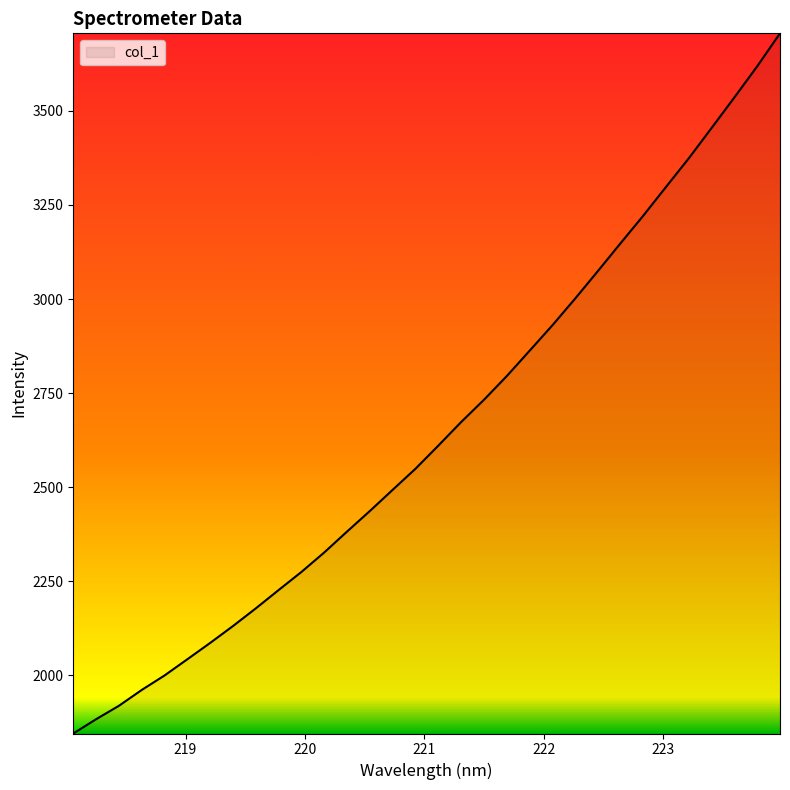

What is the difference between the maximum and minimum values?

1860.6